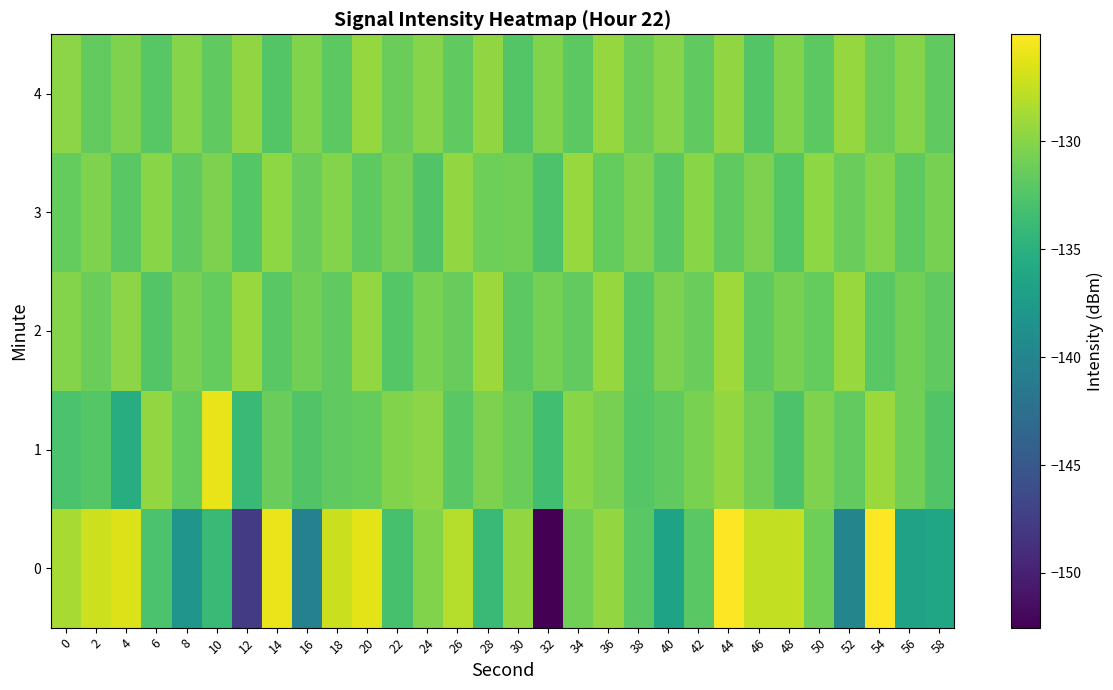

What is the difference between the highest and lowest values at 36?

2.1